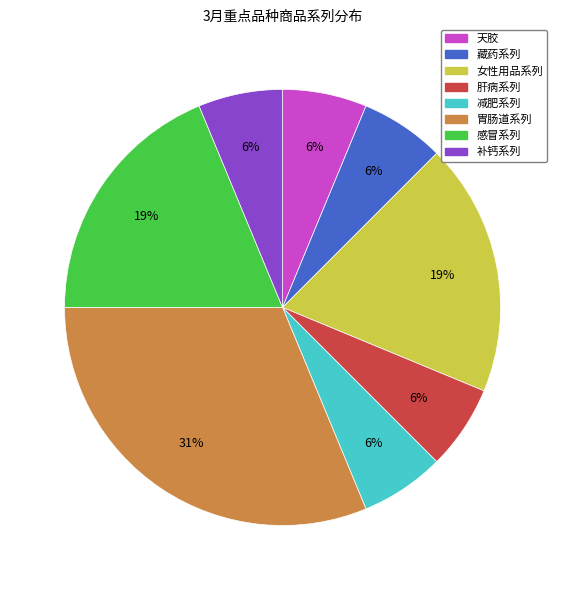

Count the number of slices in the pie.

8